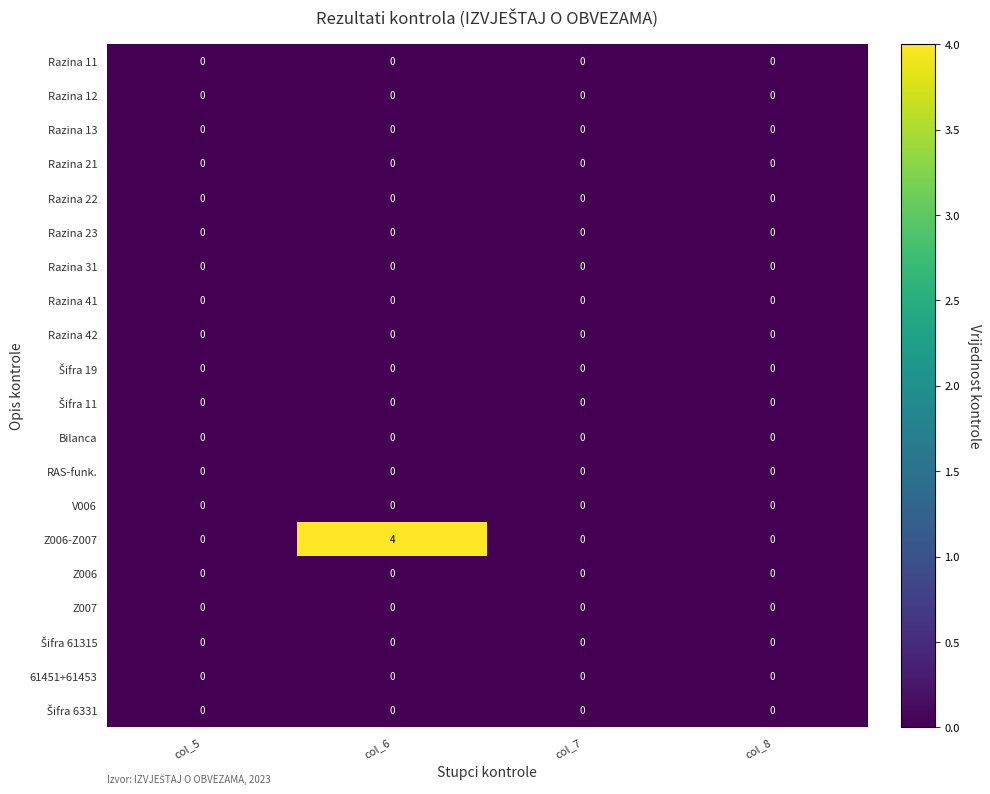

At which category is the sum across all series the highest?

col_6